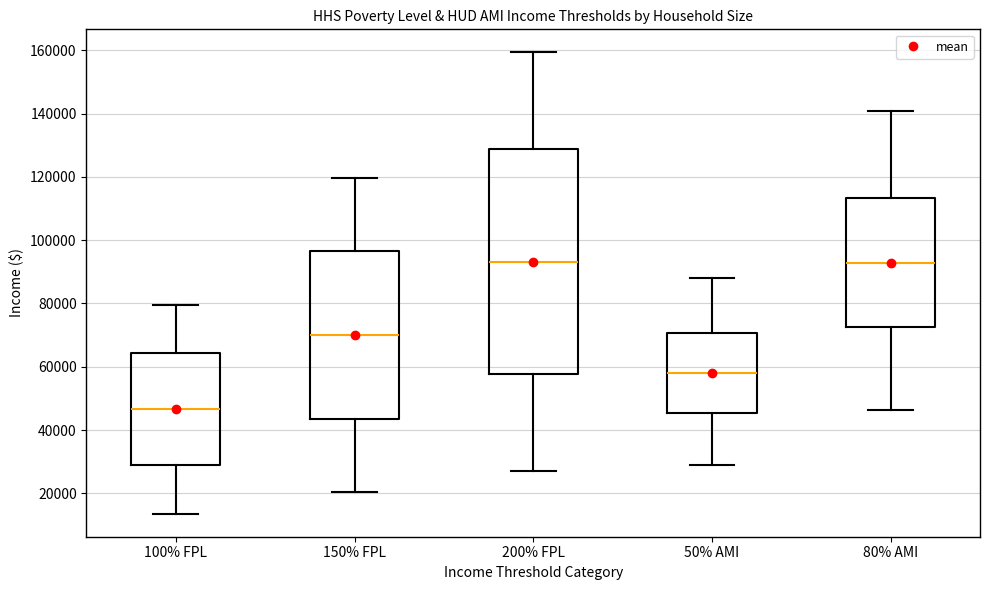

Reading left to right, transcribe this box plot: for each box, give where its median line is, the range the box spans, and where its two whiskers end, as read against the y-axis. The values are not printed on the chart, so give them approximately, as read against the axis.

100% FPL: median 46000, box 28000 to 64000, whiskers 14000 to 80000
150% FPL: median 70000, box 44000 to 96000, whiskers 20000 to 120000
200% FPL: median 94000, box 58000 to 128000, whiskers 28000 to 160000
50% AMI: median 58000, box 46000 to 70000, whiskers 30000 to 88000
80% AMI: median 92000, box 72000 to 114000, whiskers 46000 to 140000